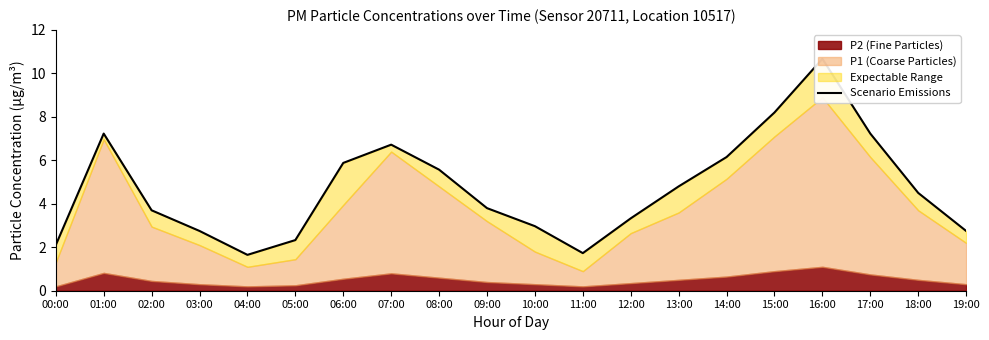

Rank the categories by value from highest to lowest.

16:00, 15:00, 01:00, 17:00, 07:00, 14:00, 06:00, 08:00, 13:00, 18:00, 09:00, 02:00, 12:00, 10:00, 03:00, 19:00, 05:00, 00:00, 11:00, 04:00